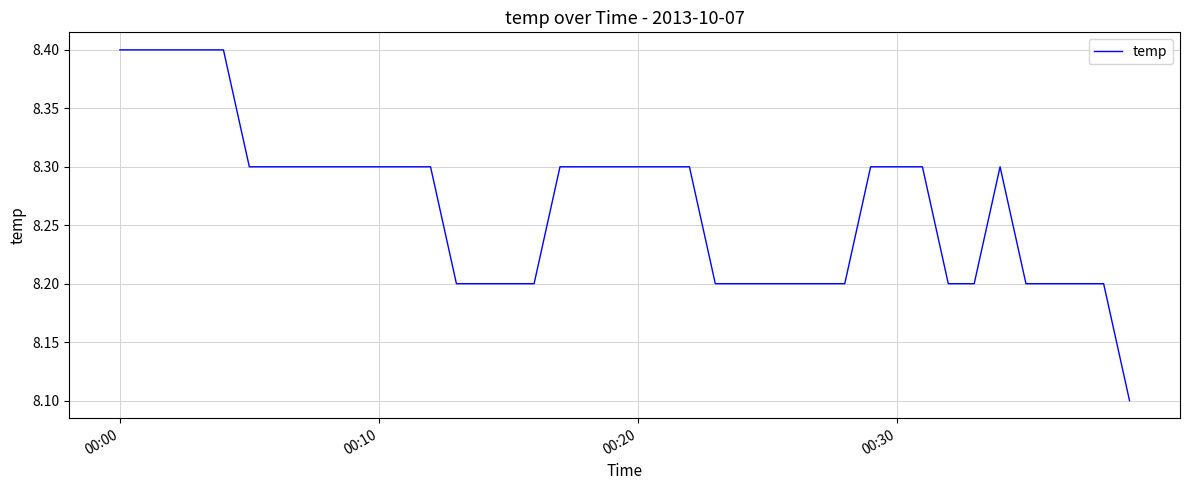

What is the minimum value shown in the chart?

8.1